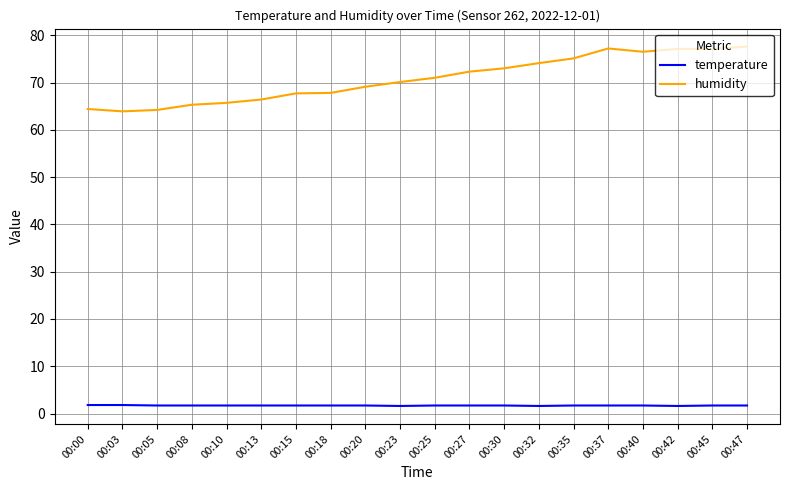

Is the value of temperature at 00:03 greater than the value of humidity at 00:25?

No